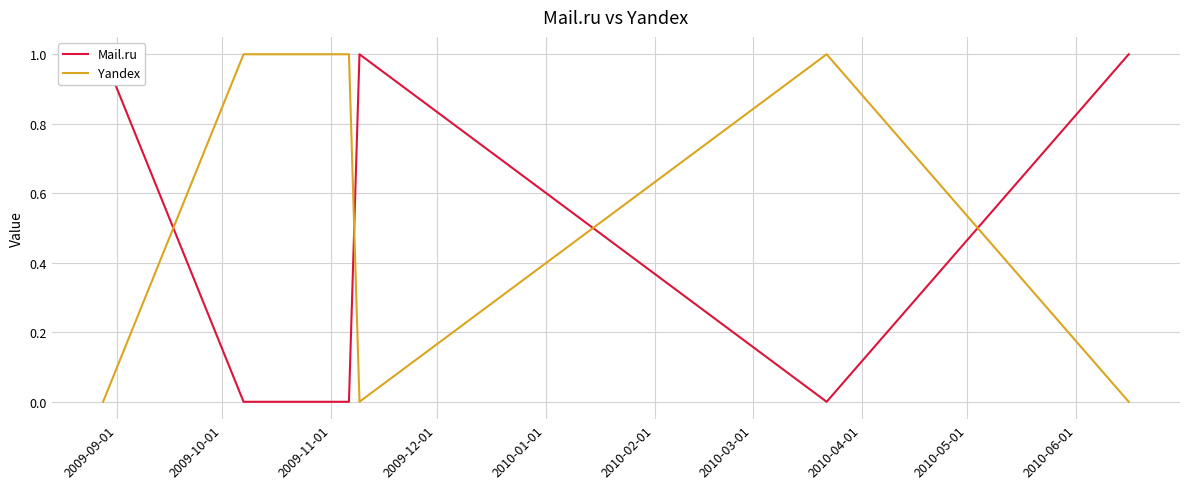

Is it true that Mail.ru equals -1 at 2010-01-01?

False